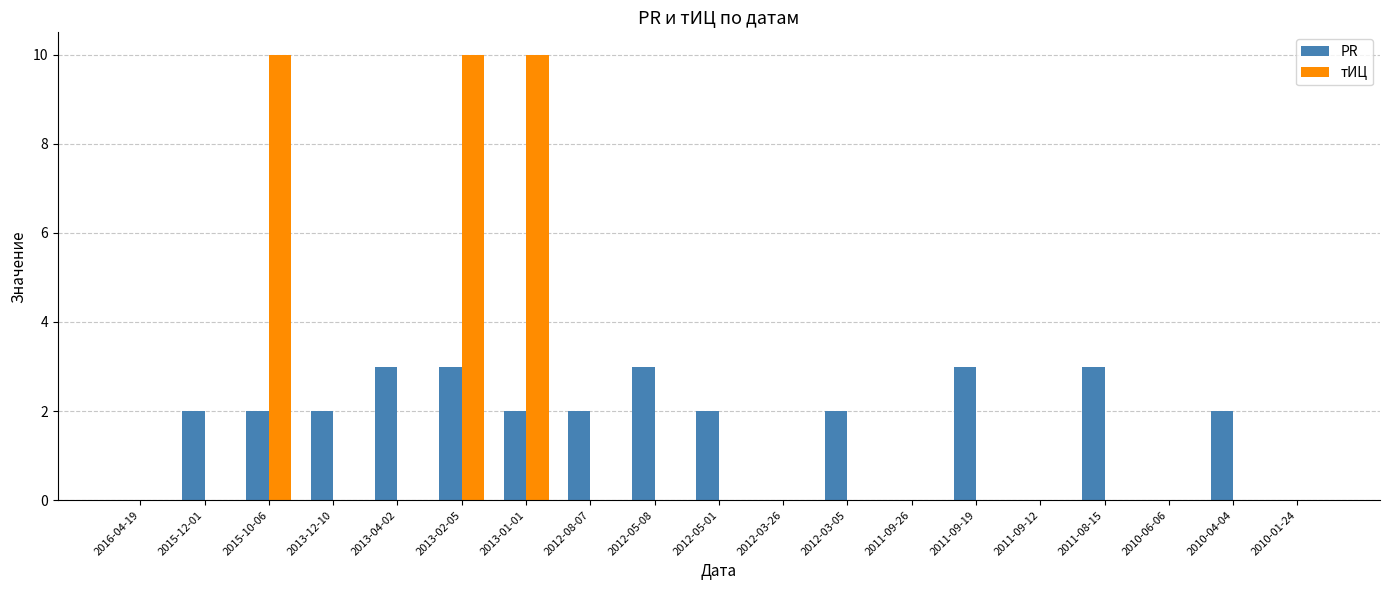

What is the highest value of the тИЦ series?

10